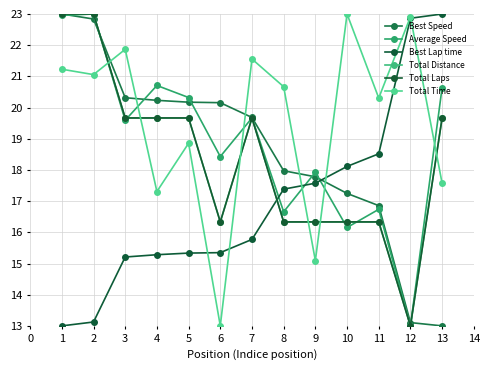

At which label is Total Time closest to 17?

4